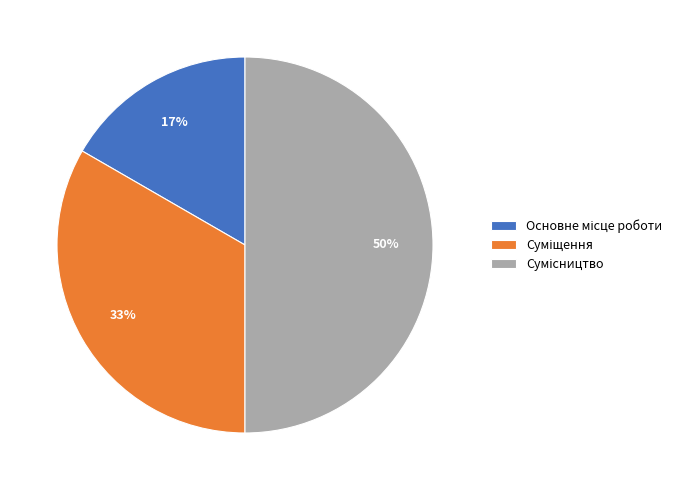

To the nearest percent, what is the difference between the largest and smallest slice percentages?

33%